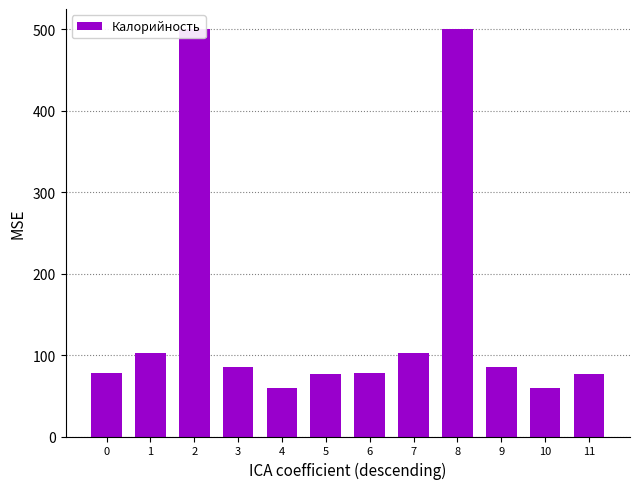

What is the difference between the second highest and minimum values?

441